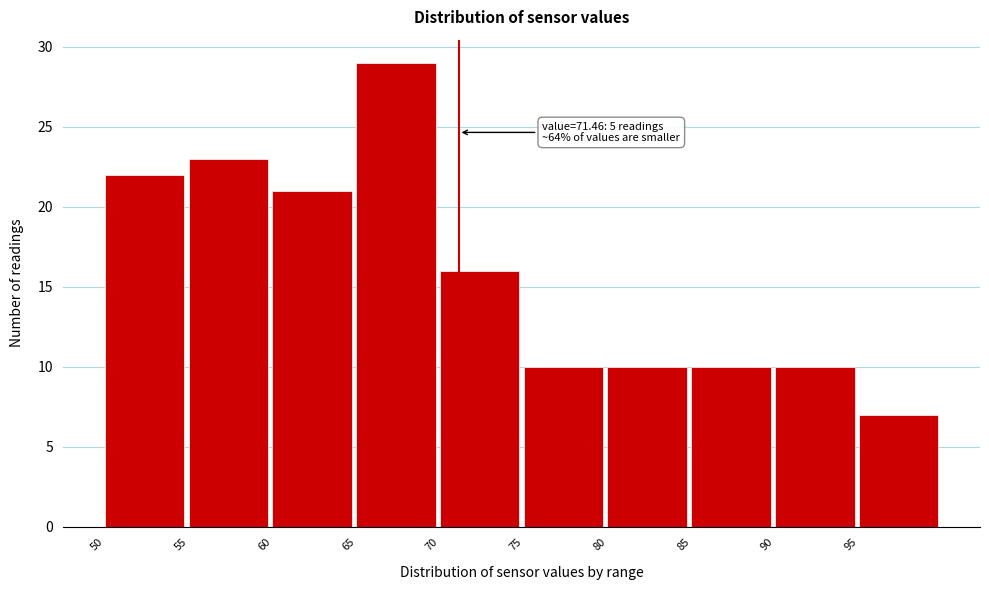

Over which range of the x-axis is the bar tallest?

65.5 to 70.5